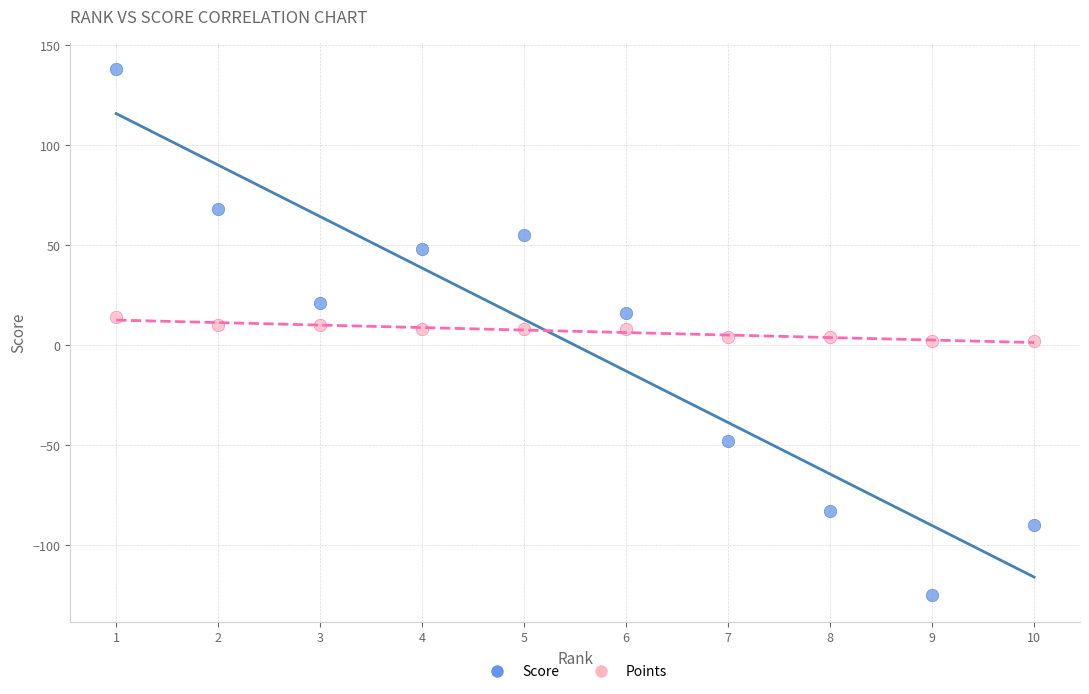

Which series reaches the maximum Y coordinate?

Score